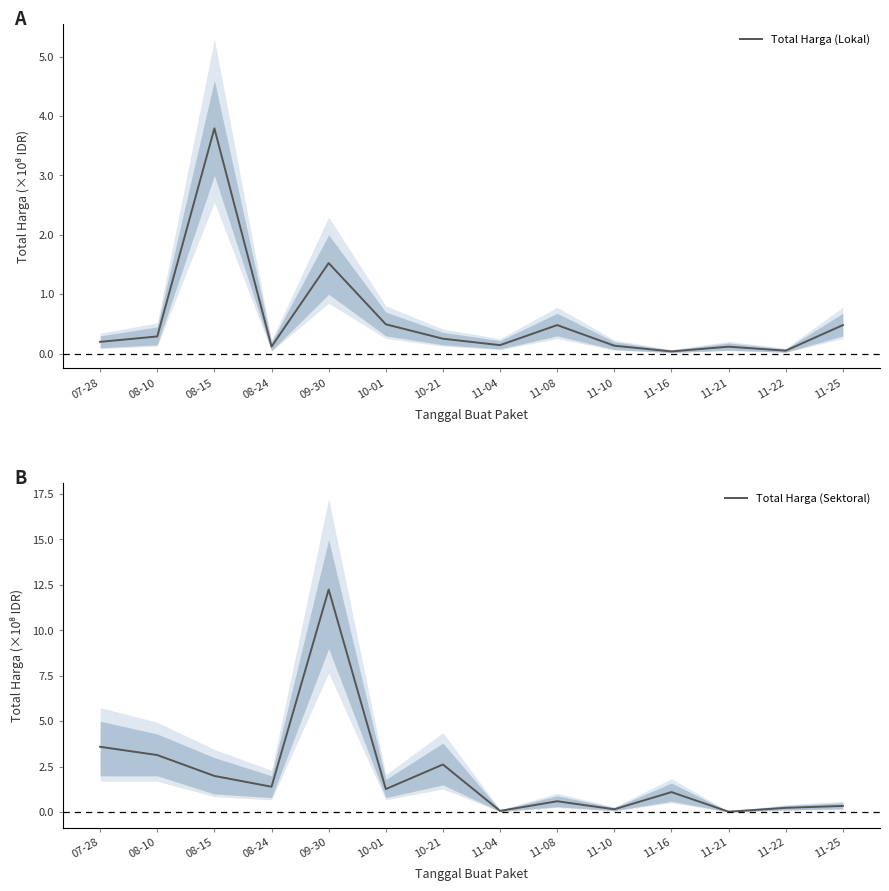

What is the label of the 9th point from the right?

10-01